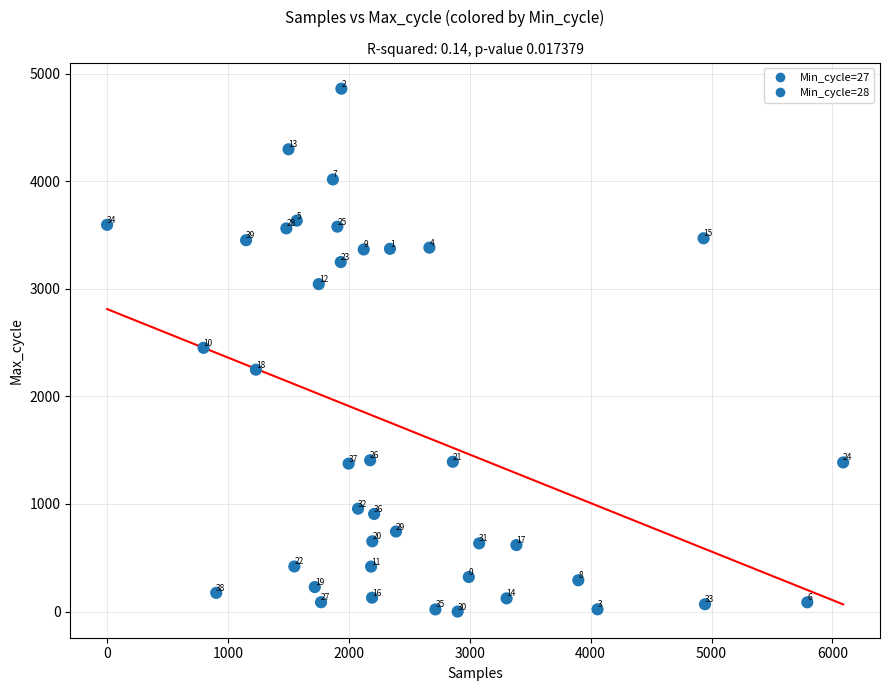

What Y value in the scatter plot is closest to 2429?

2451